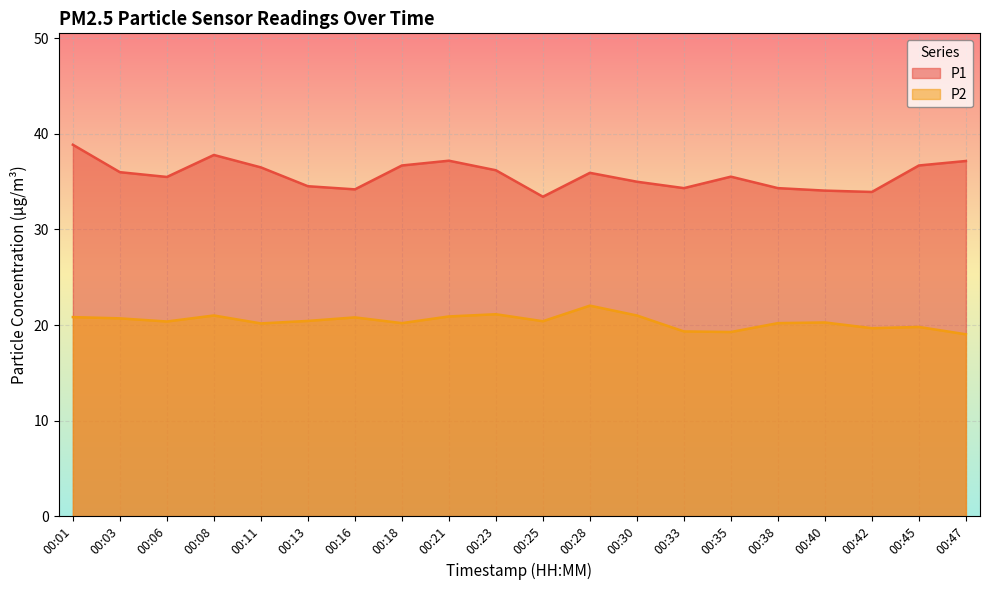

At which label is P2 closest to 20?

00:11